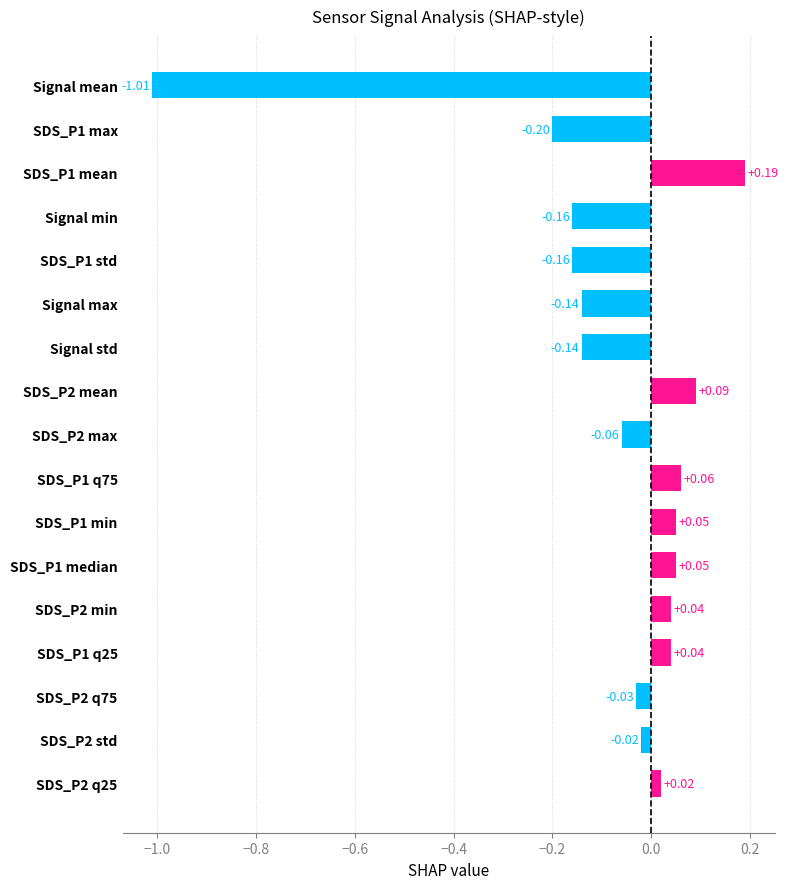

What is the difference between the maximum and second lowest values?

0.4